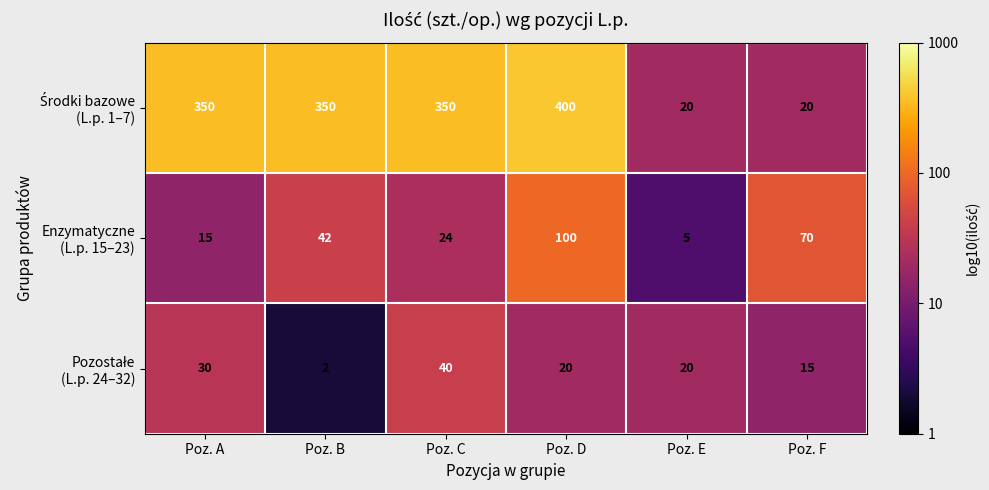

What is the spread (max minus min) of values at Poz. F?

55